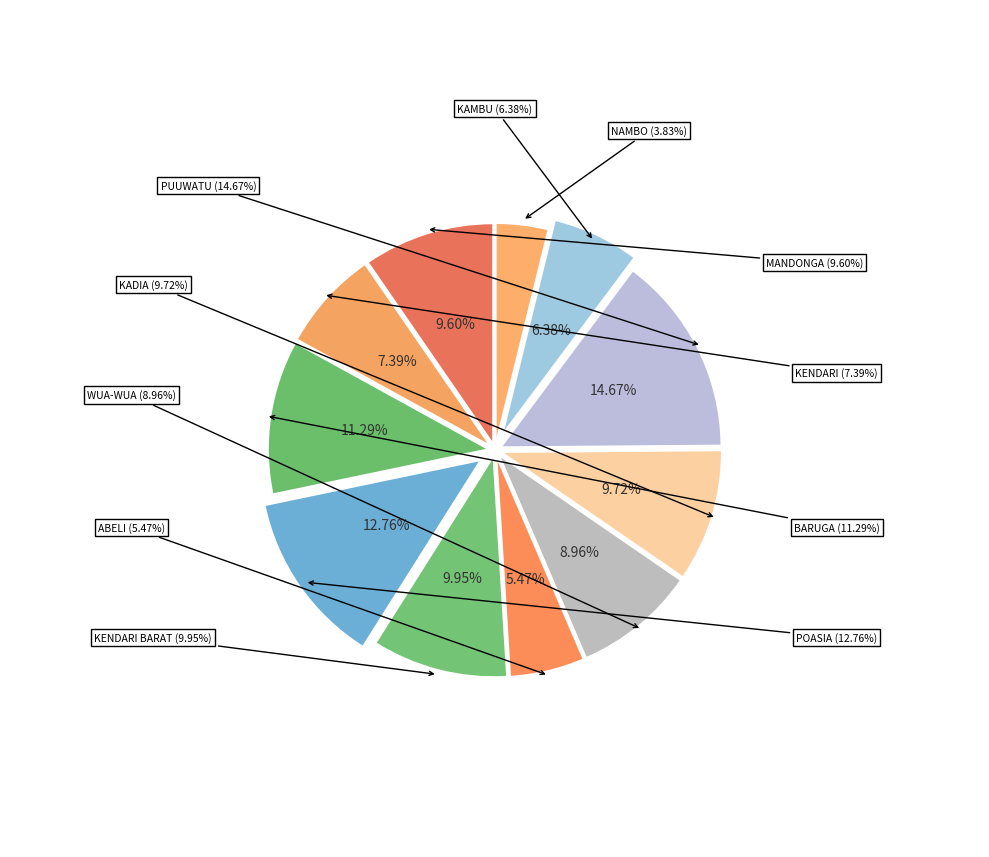

How many slices are in this pie chart?

11